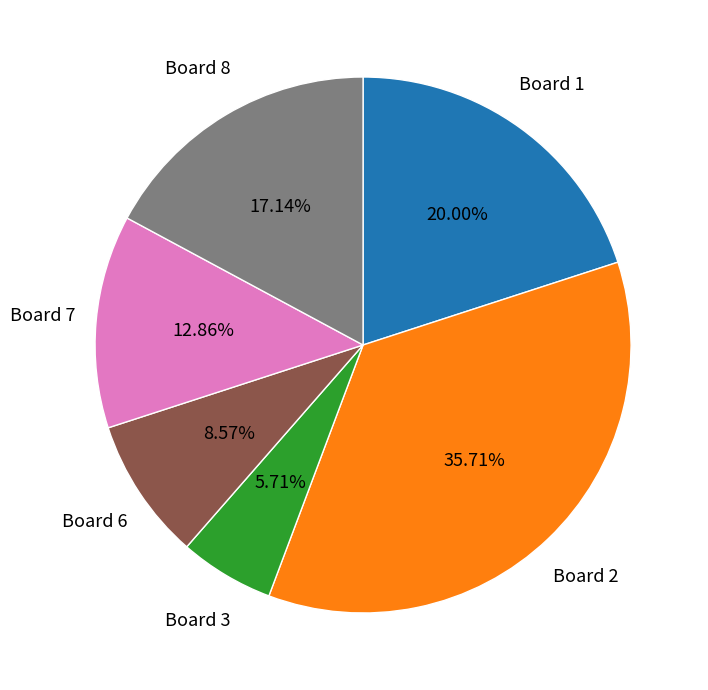

How many slices are in this pie chart?

6